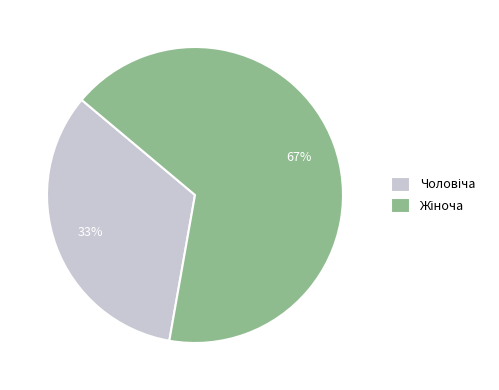

How many slices are in this pie chart?

2